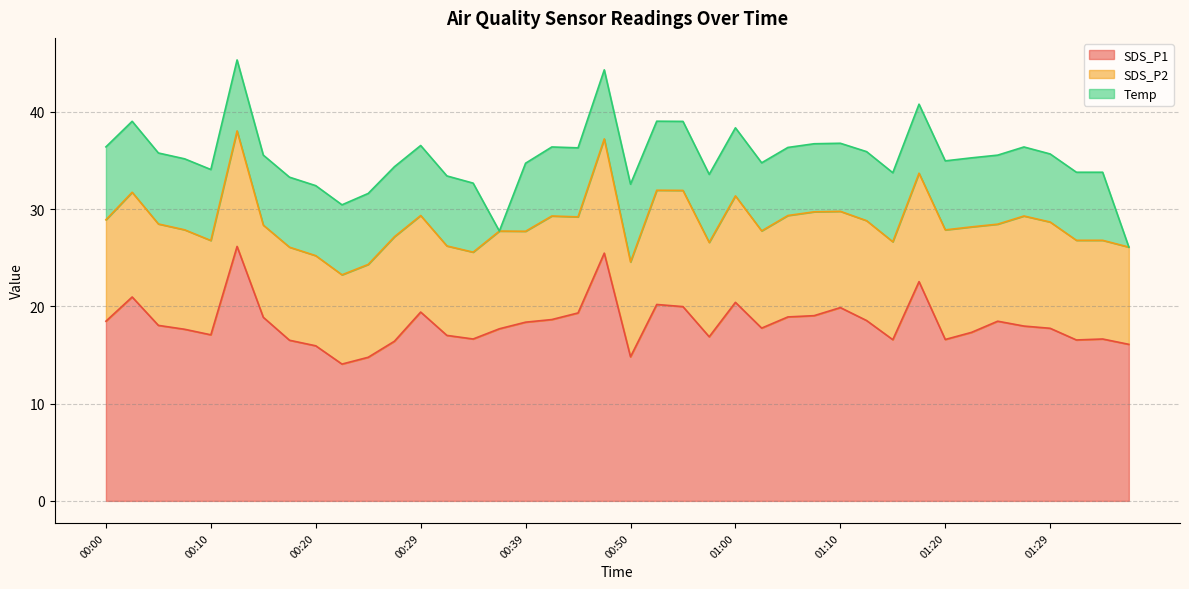

What is the value of the Temp point at the 34th from the left?

7.1